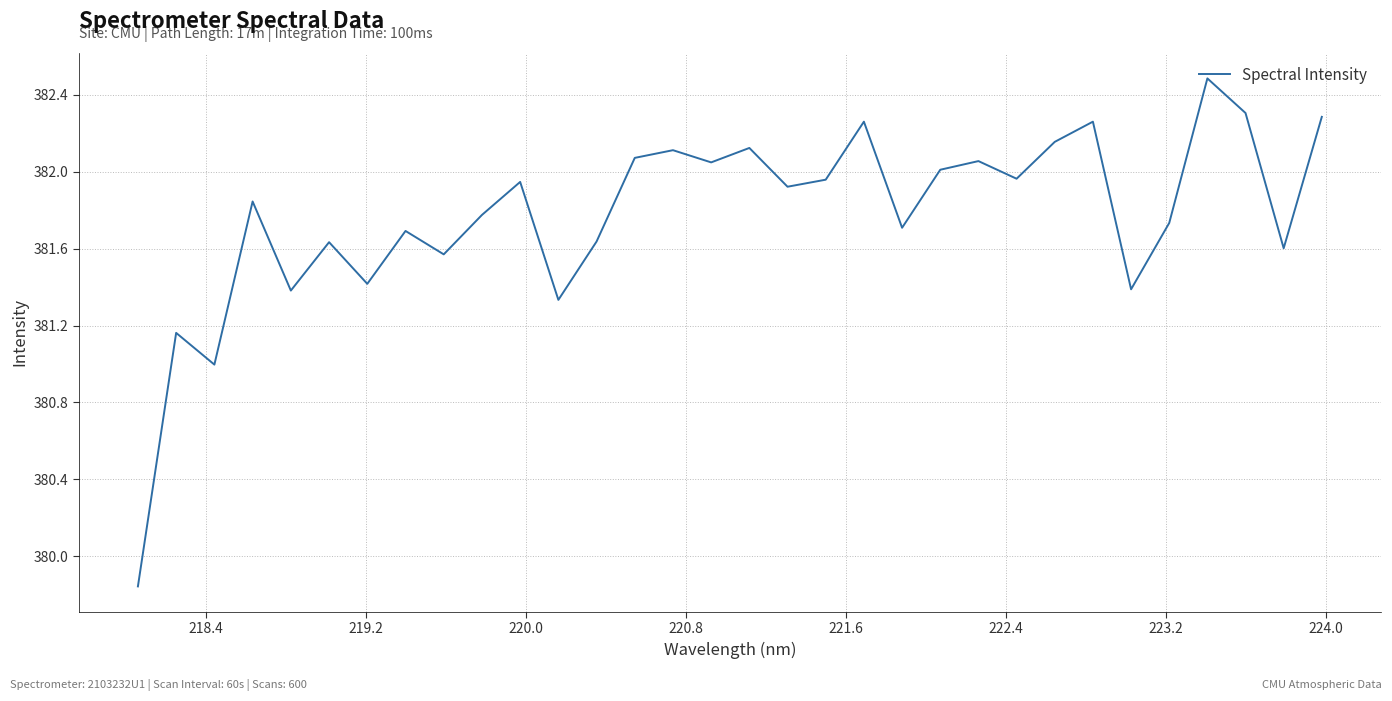

What is the difference between the maximum and minimum values?

2.6